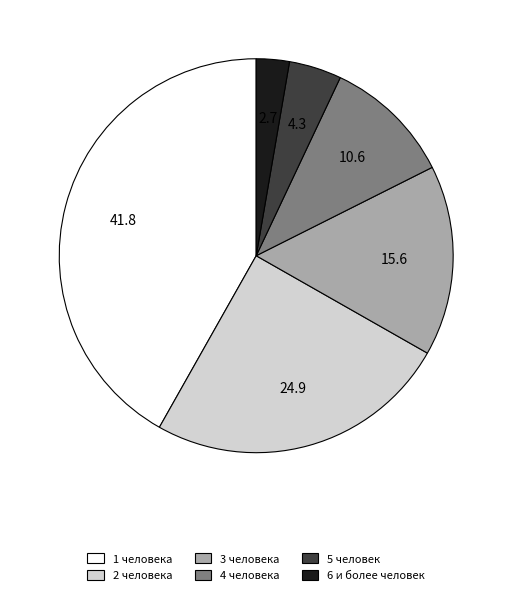

Is there any slice that represents more than half of the pie?

No